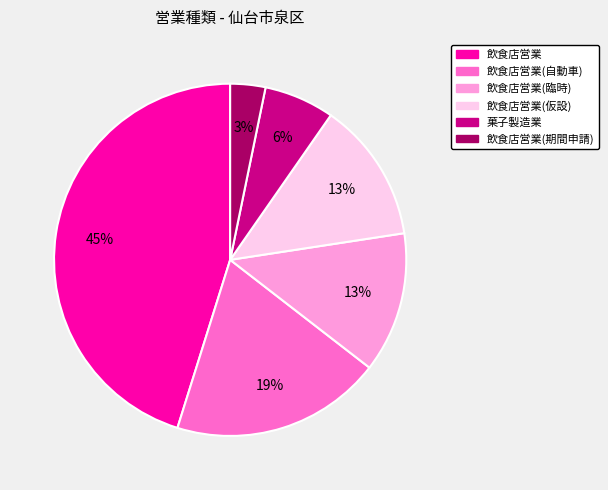

Is there any slice that represents more than half of the pie?

No